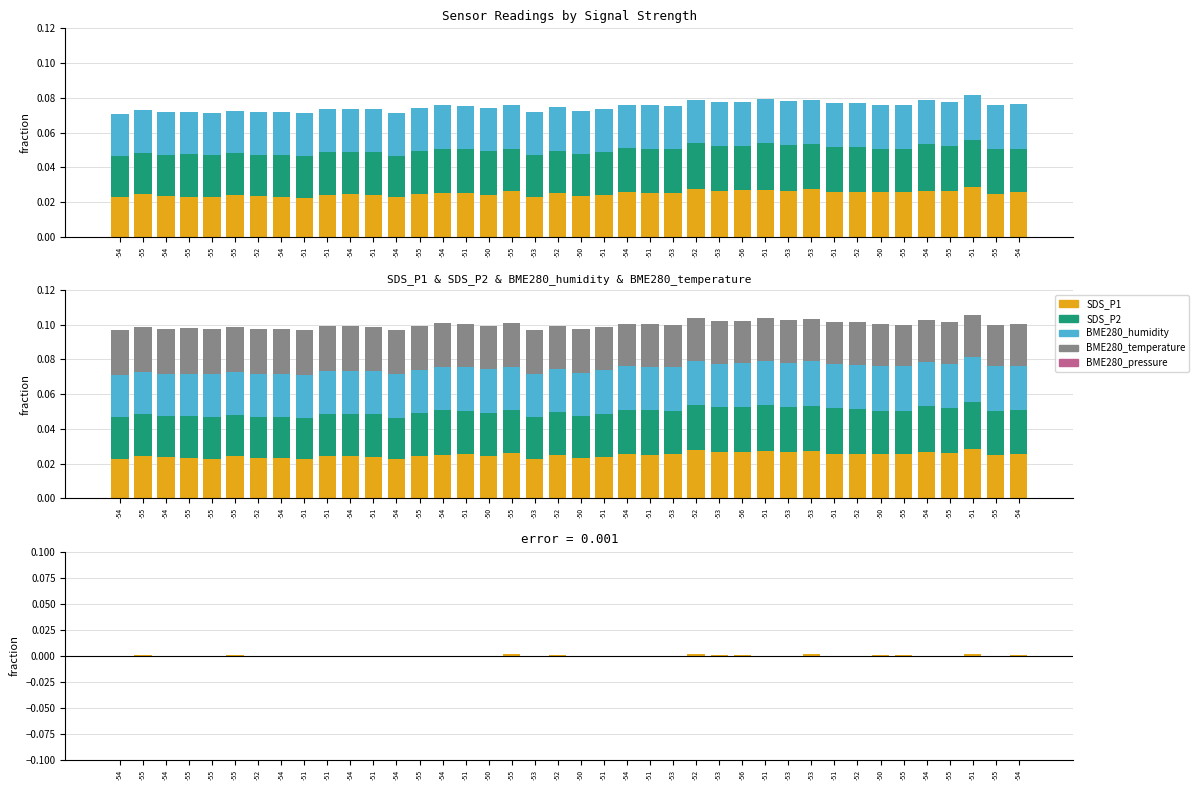

At how many categories does at least one series exceed 0?

40